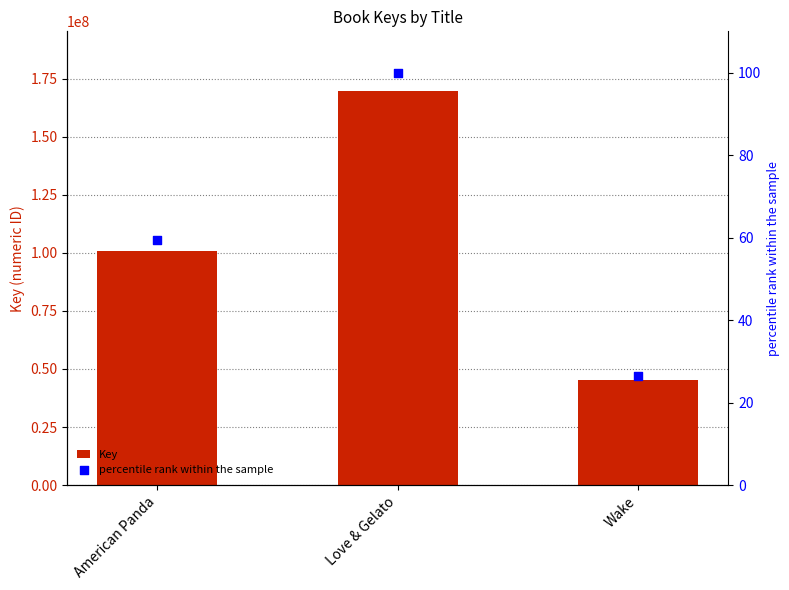

Which series contains the lowest Y value?

percentile rank within the sample